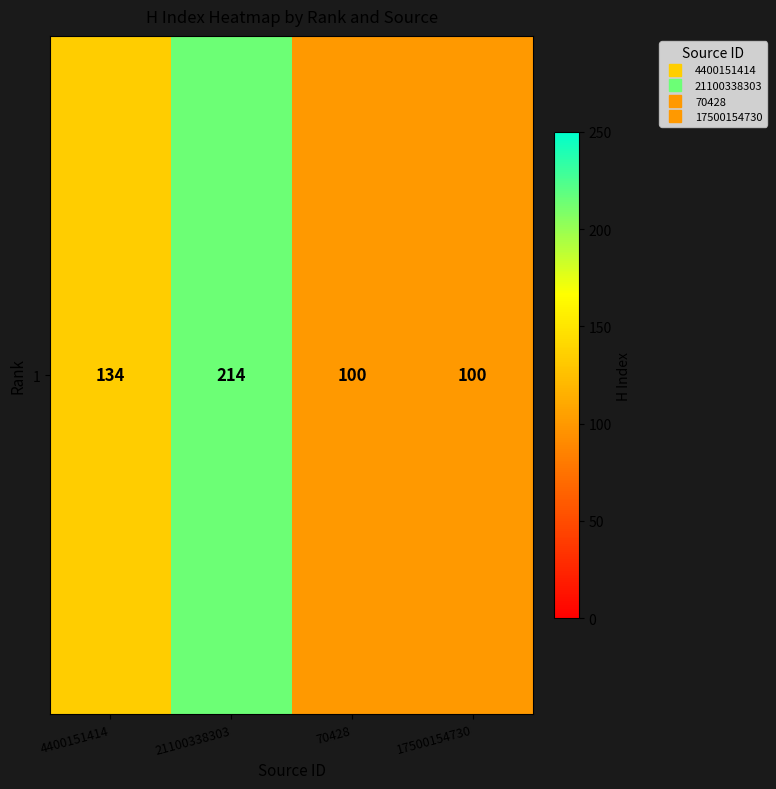

What is the difference between the maximum and second lowest values?

114